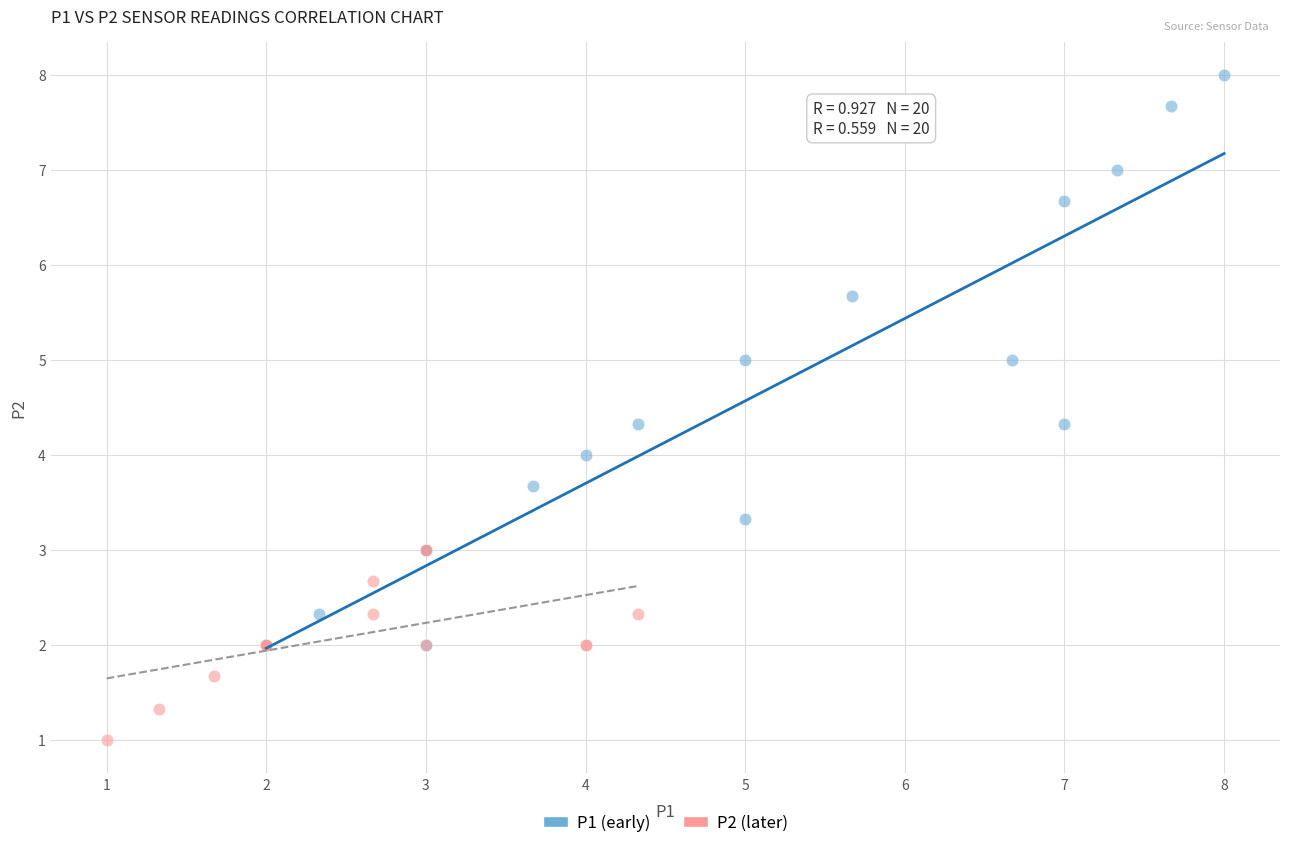

Which series contains the highest Y value?

P1 (early)